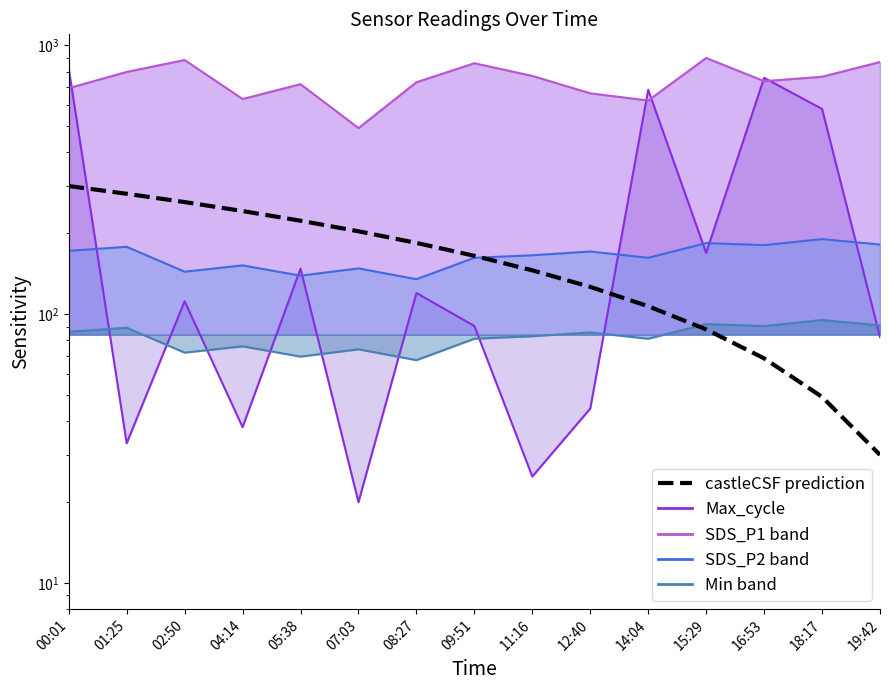

What is the average value?

165.0